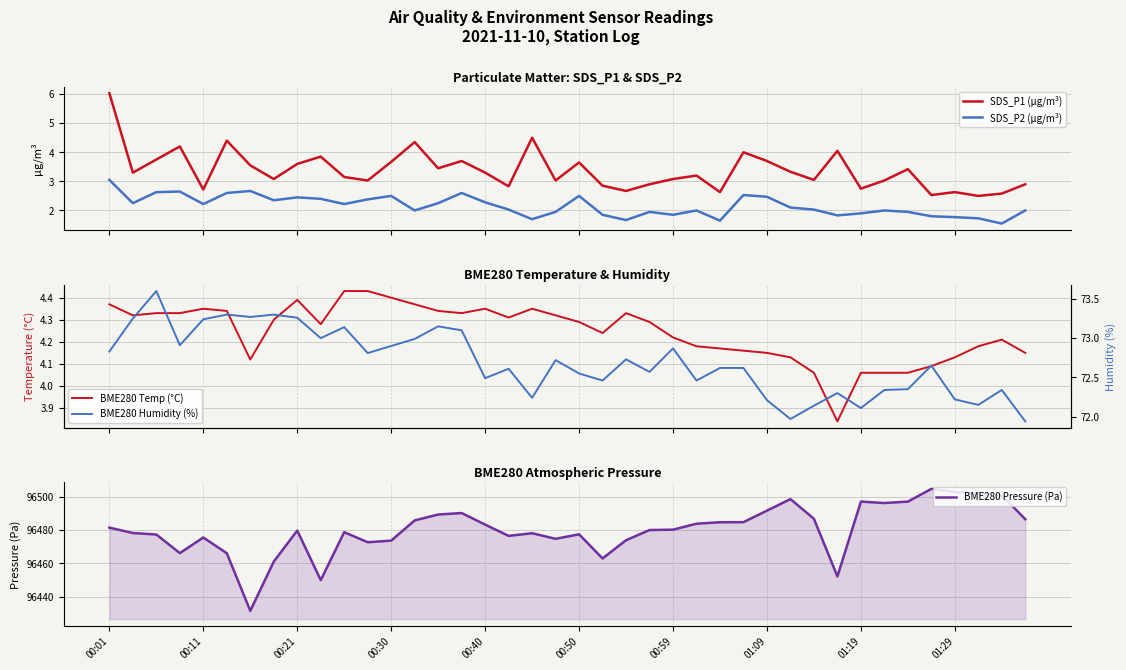

Which series has the largest total across all categories?

BME280 Pressure (Pa)